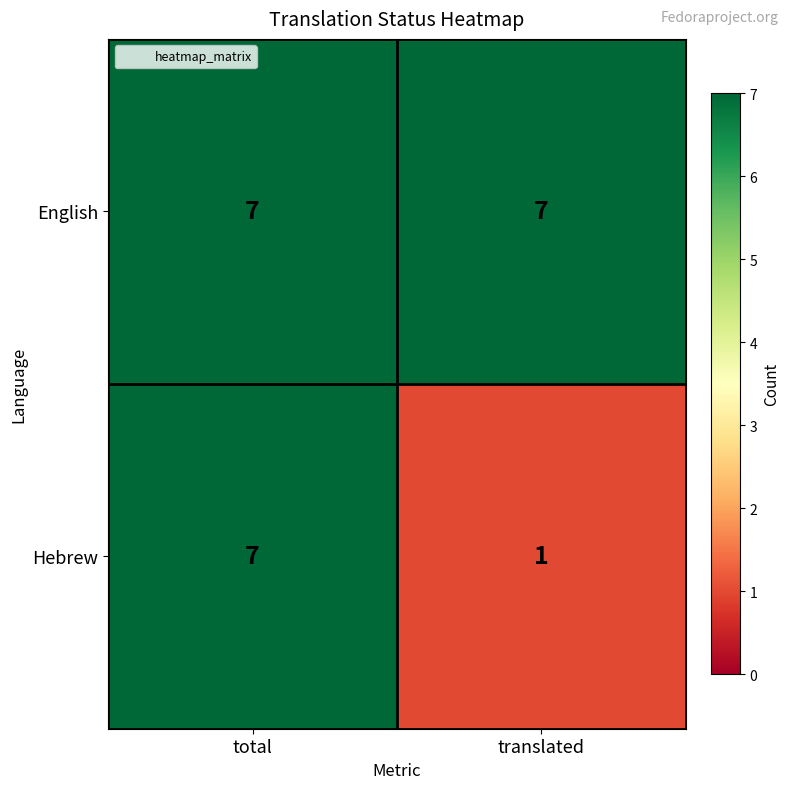

List the labels in order of Hebrew value, smallest first.

translated, total